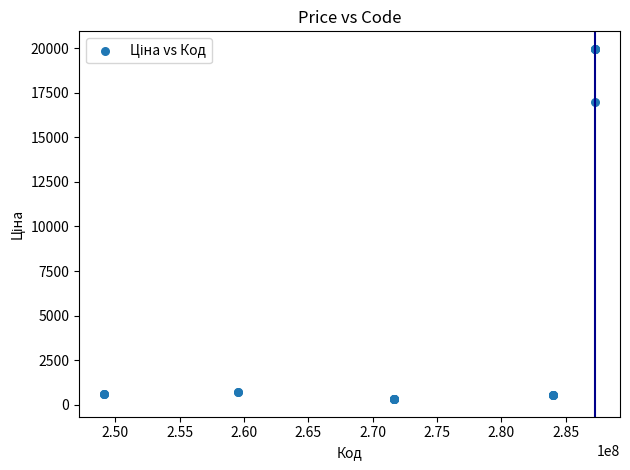

What Y value in the scatter plot is closest to 10137?

16976.3